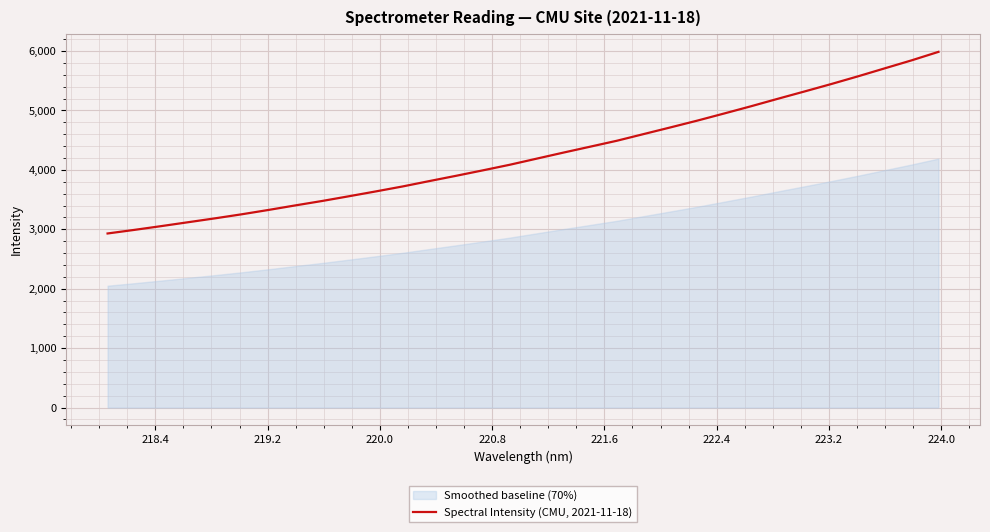

What is the minimum value shown in the chart?

2929.4